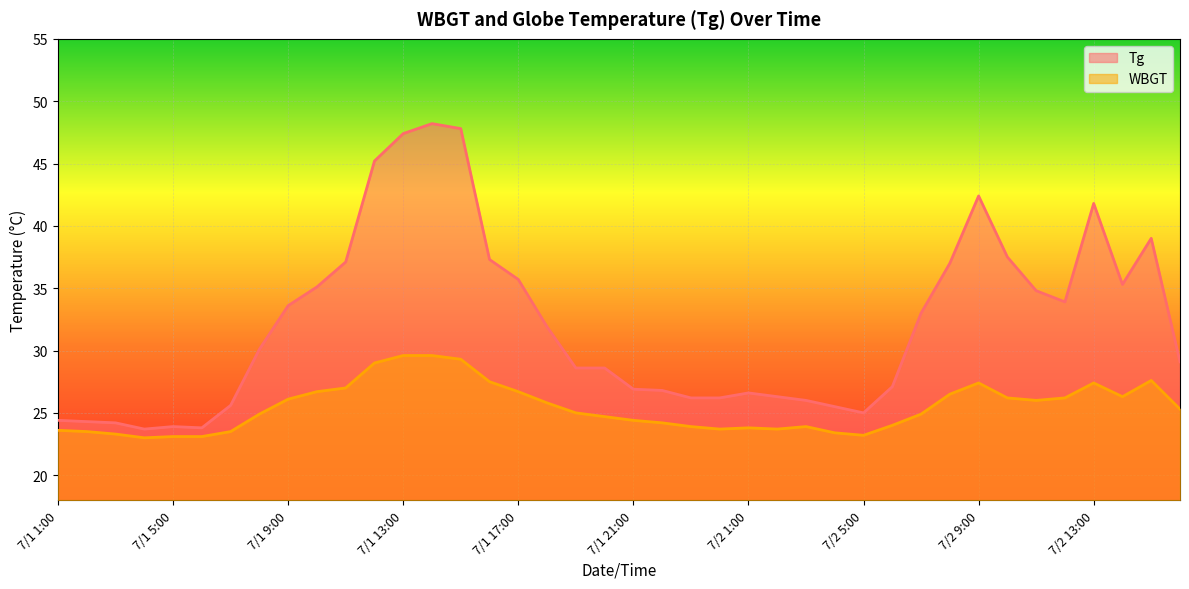

What is the value of the Tg point at the 24th from the left?

26.2